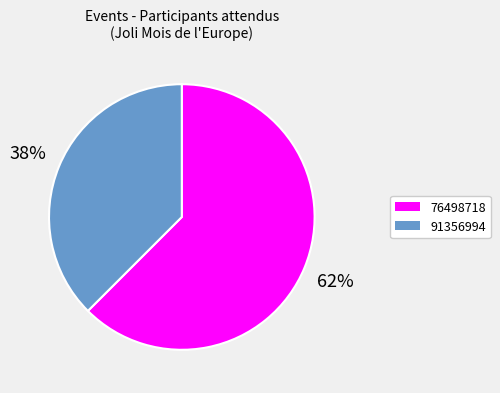

Which slice is the largest?

76498718